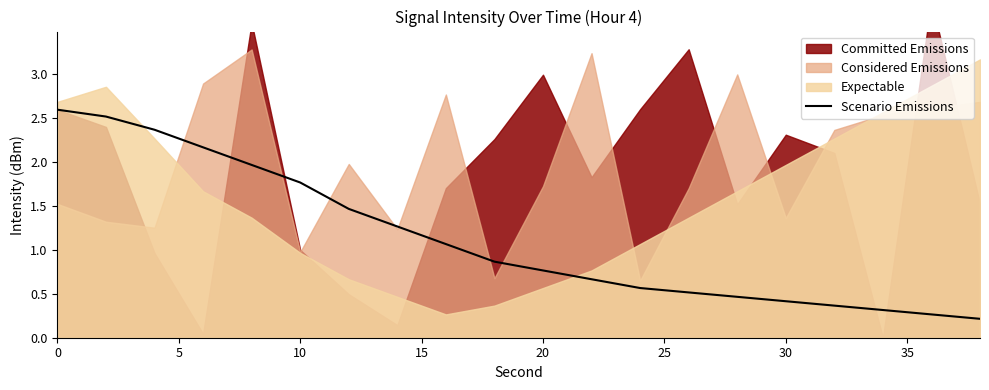

Is it true that Scenario Emissions equals 0.4 at 30?

True